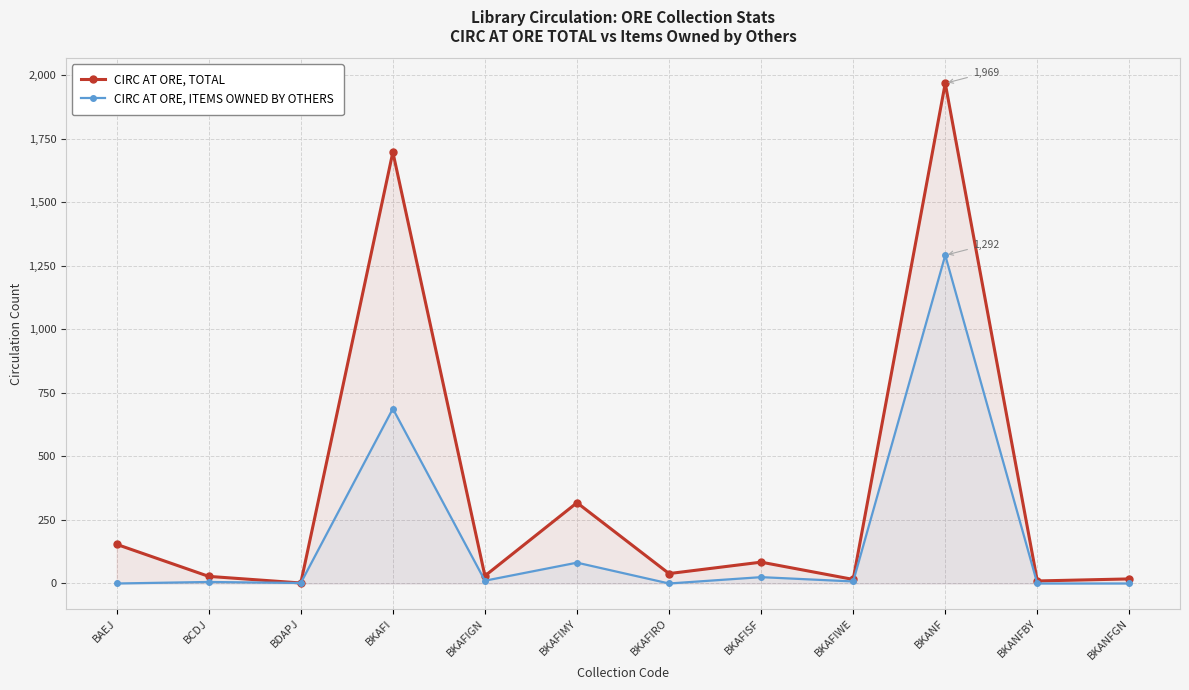

How many data points does each series have?

12